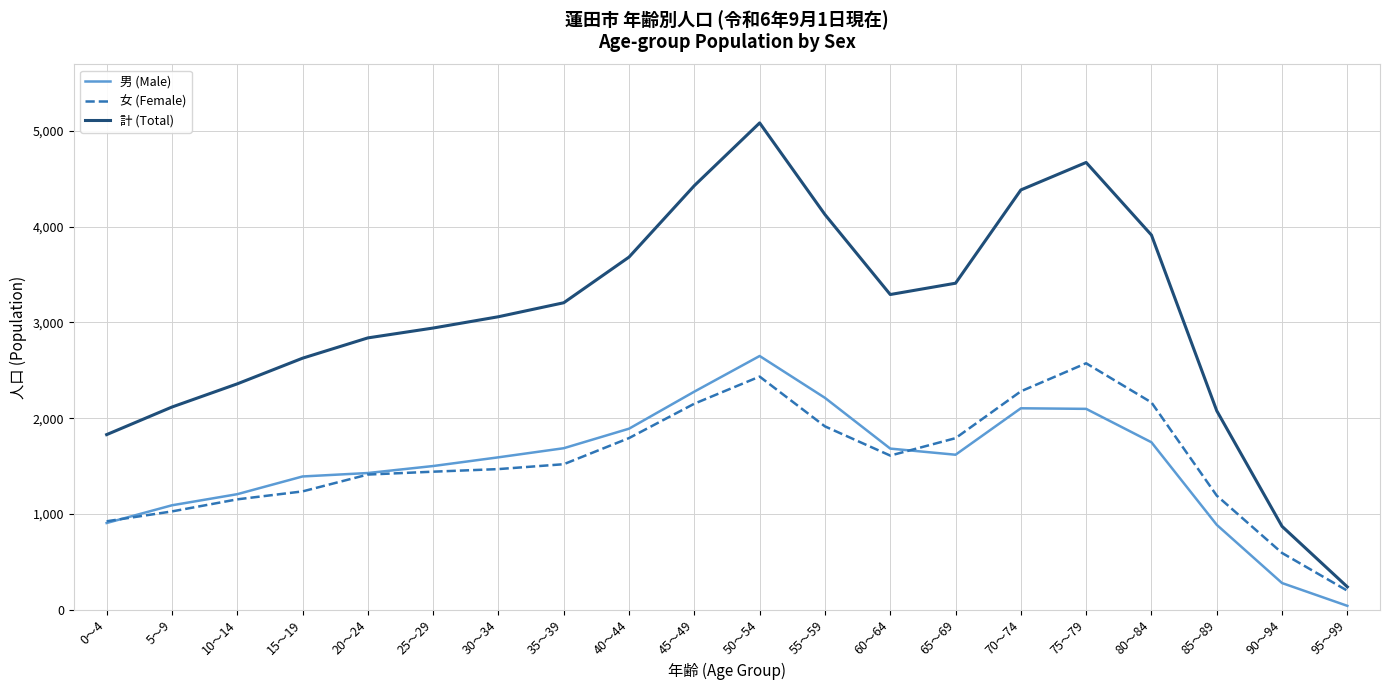

The value of 女 (Female) at 70～74 is 3318. True or false?

False